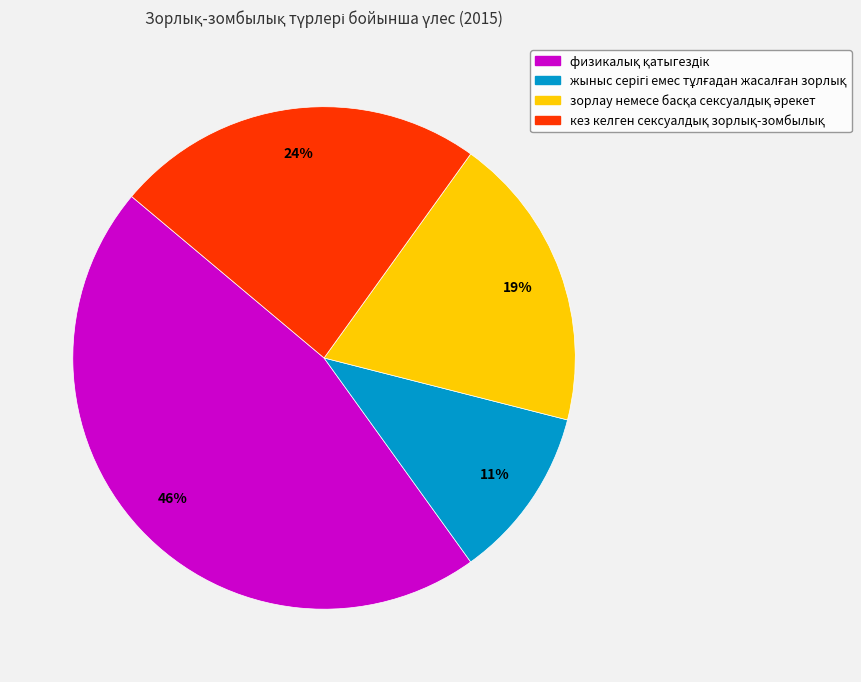

How many slices are in this pie chart?

4